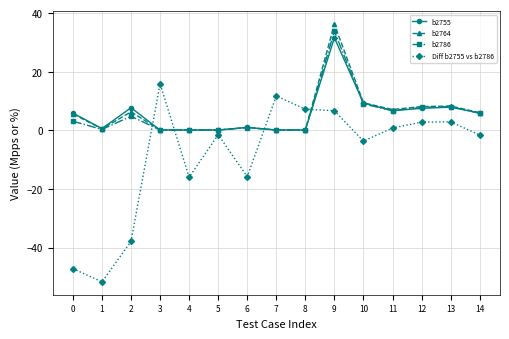

Is the value of b2764 at 0 greater than the value of b2786 at 7?

Yes